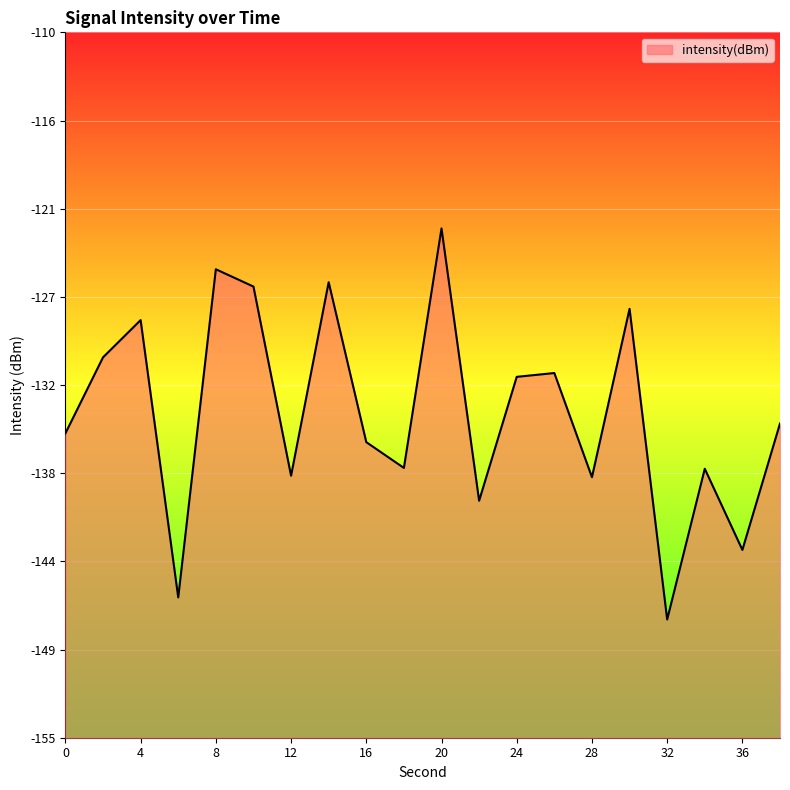

Between 32 and 28, which is larger?

28